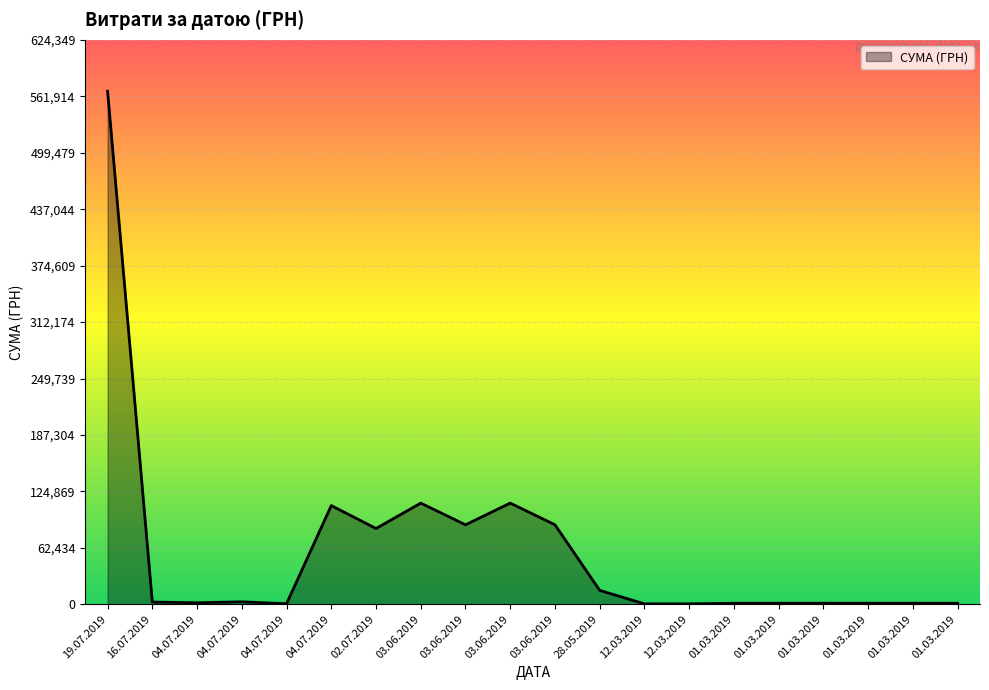

Count the number of values greater than 2520.

10